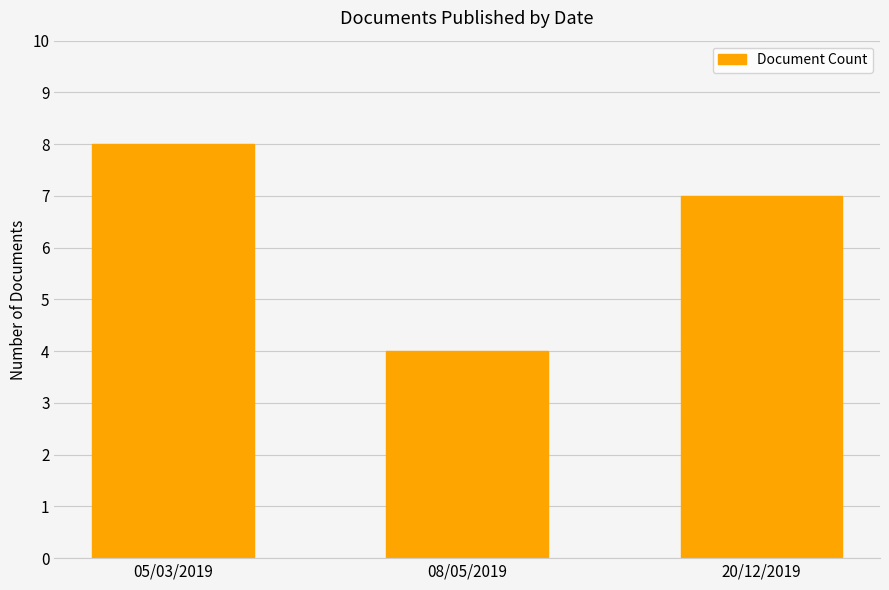

What is the value of the 3rd bar from the left?

7